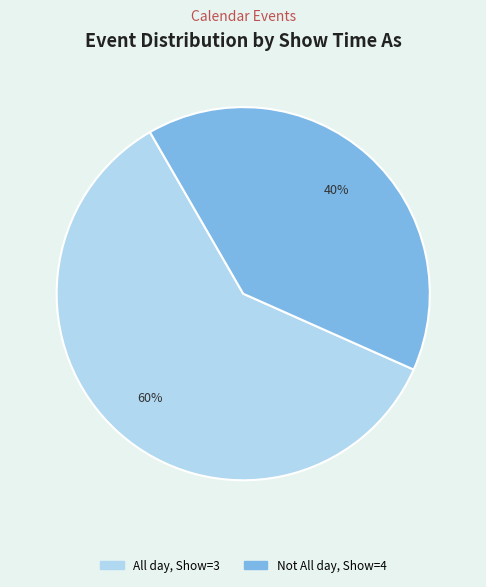

To the nearest percent, what is the difference between the largest and smallest slice percentages?

20%